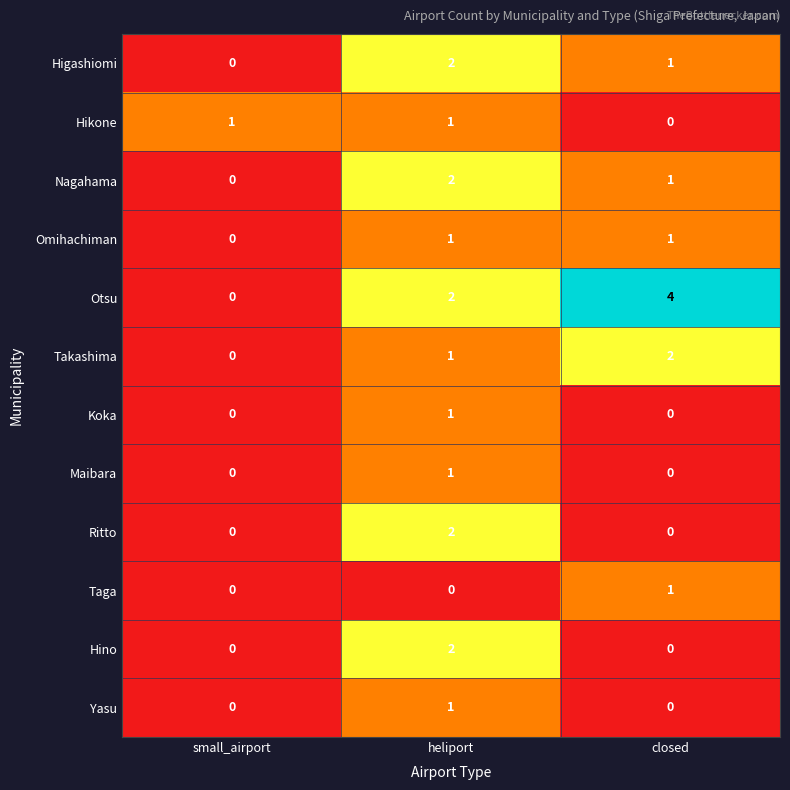

At which label does Yasu reach its peak?

heliport